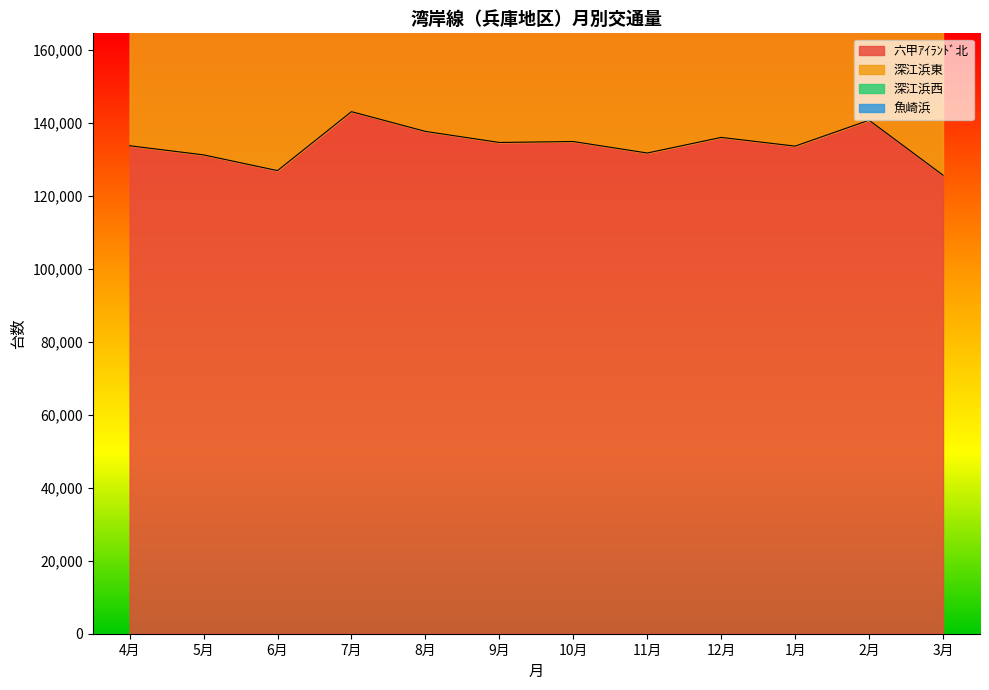

What is the sum of the 深江浜東 values at 4月 and 5月?

119798